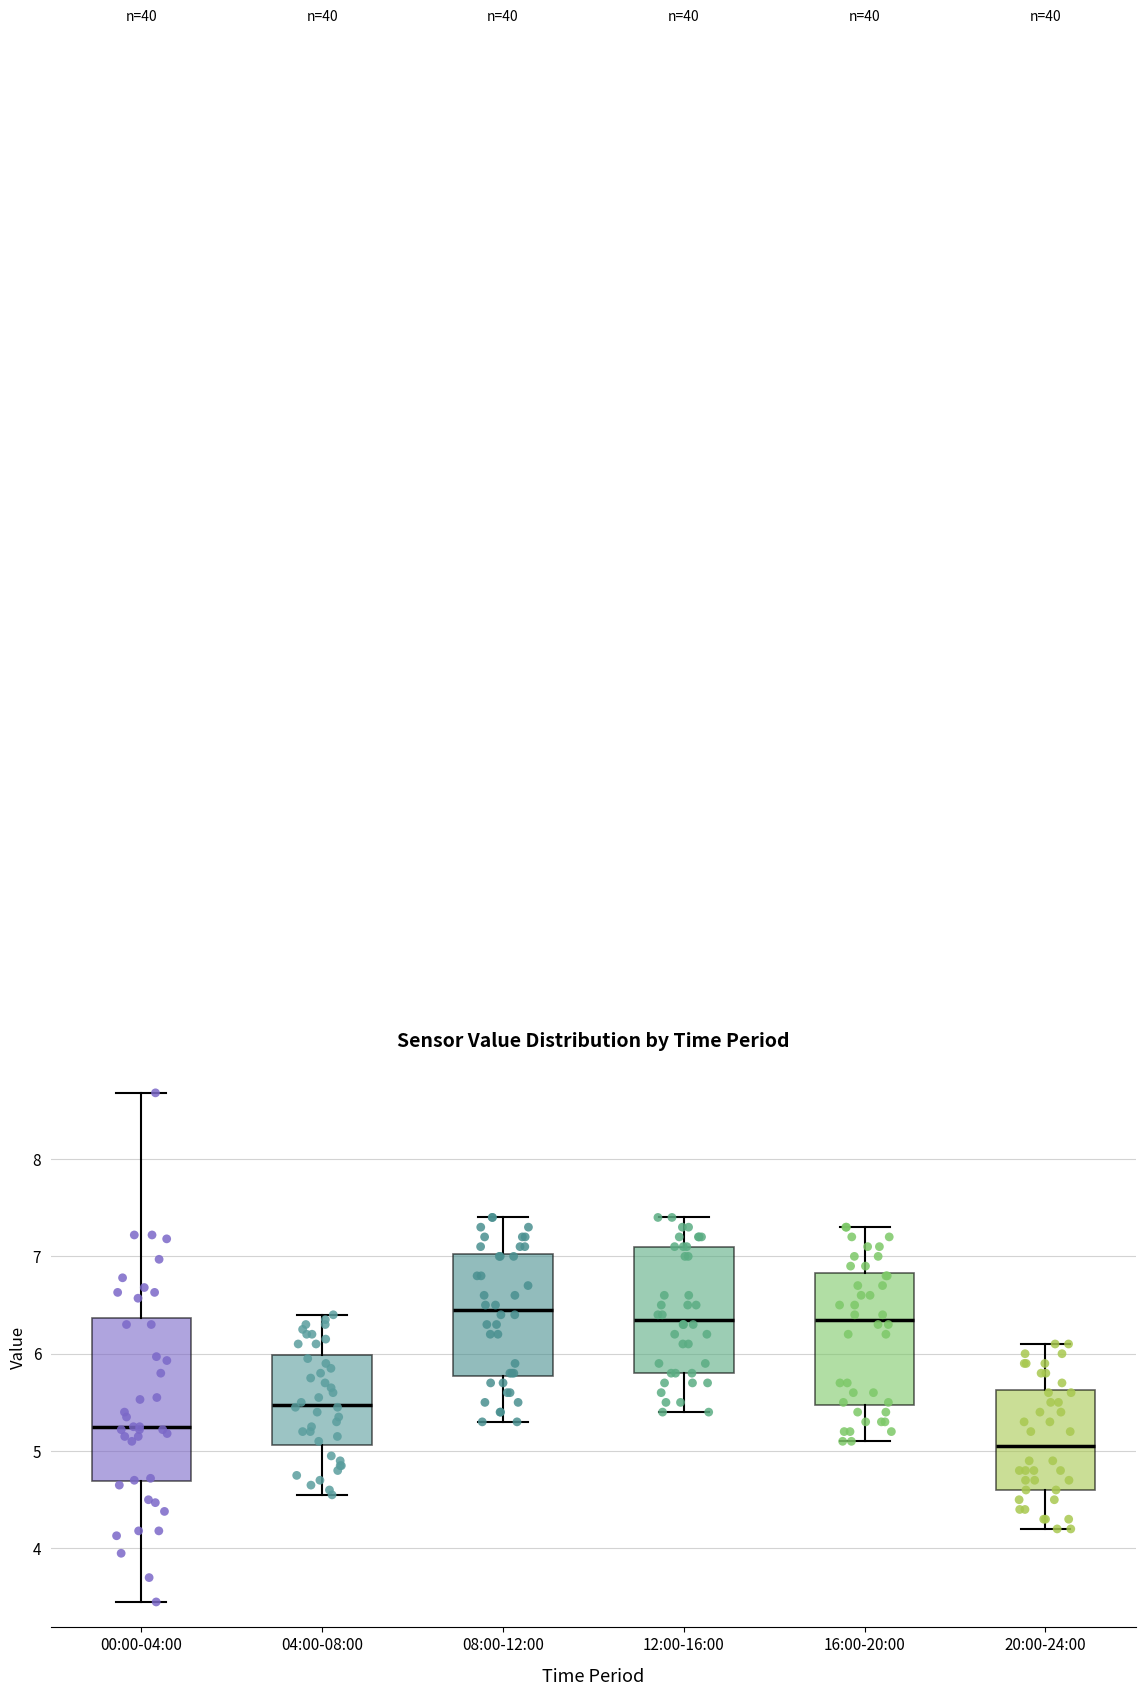

Reading left to right, read every box against the y-axis: the position of its median line, the range the box covers, and the ends of its whiskers. The values are not printed on the chart, so give them approximately, as read against the axis.

00:00-04:00: median 5.3, box 4.7 to 6.4, whiskers 3.5 to 8.7
04:00-08:00: median 5.5, box 5.1 to 6.0, whiskers 4.6 to 6.4
08:00-12:00: median 6.5, box 5.8 to 7.0, whiskers 5.3 to 7.4
12:00-16:00: median 6.4, box 5.8 to 7.1, whiskers 5.4 to 7.4
16:00-20:00: median 6.4, box 5.5 to 6.8, whiskers 5.1 to 7.3
20:00-24:00: median 5.1, box 4.6 to 5.6, whiskers 4.2 to 6.1